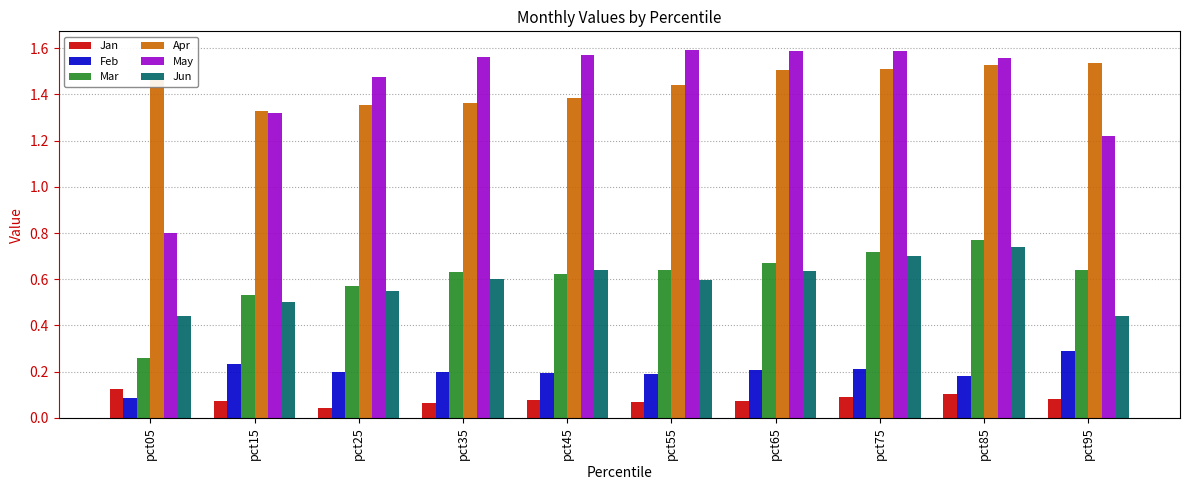

Which series has the widest spread of values?

May